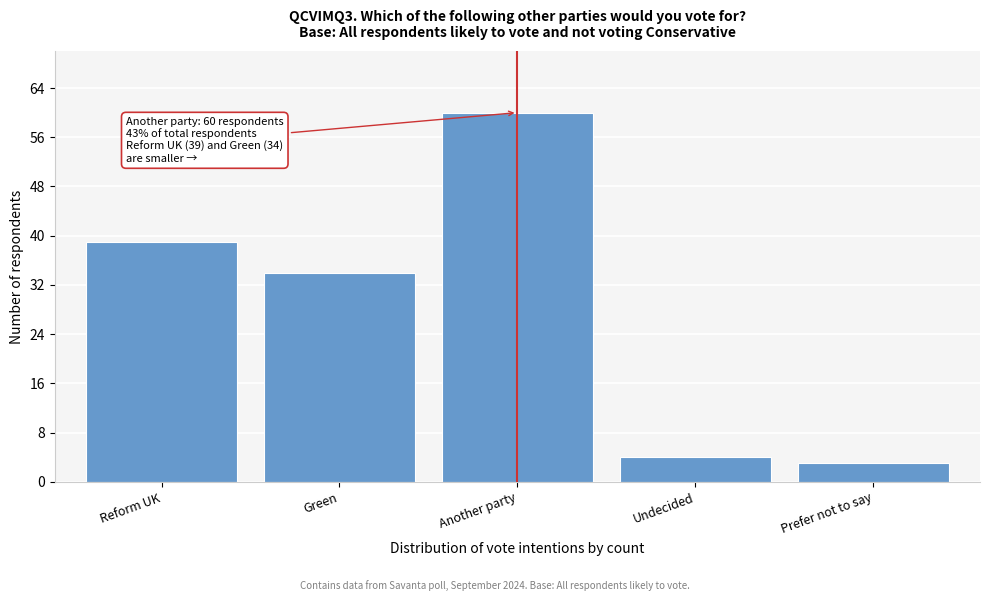

Reading left to right, extract all data points from this chart.

39	34	60	4	3